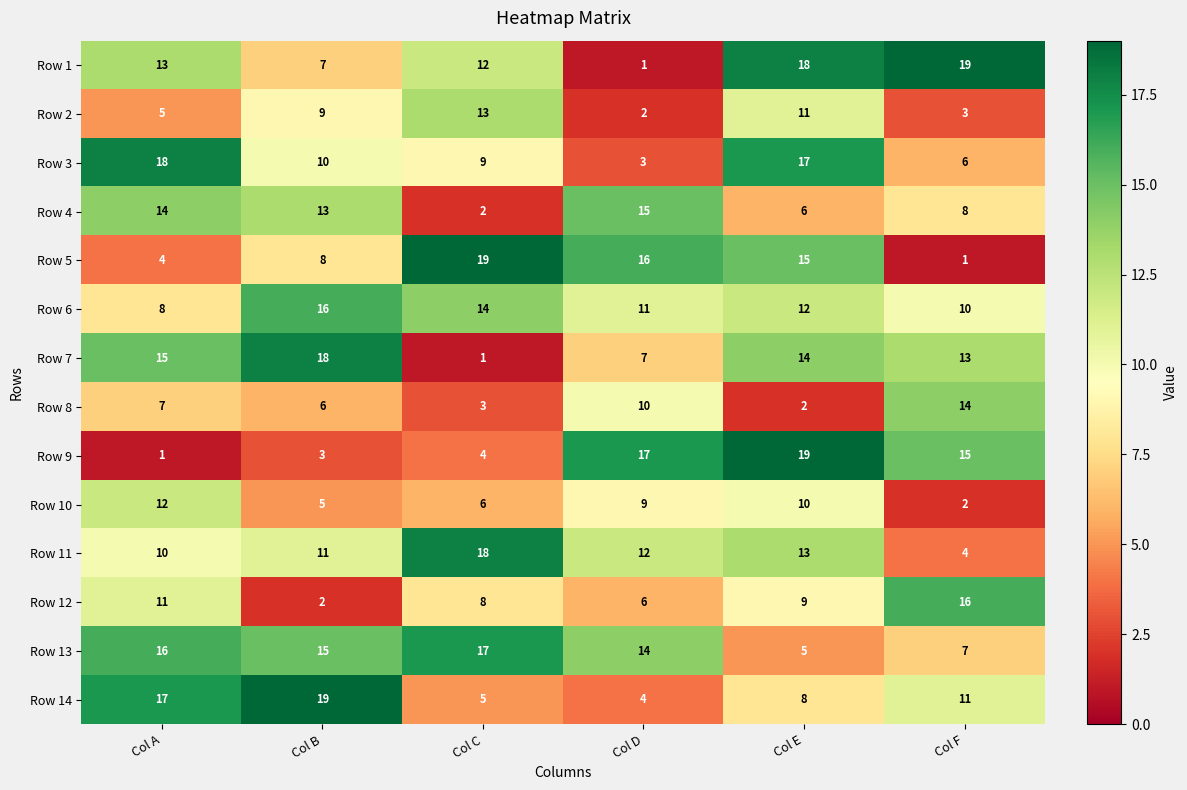

Which category has the lowest value in the Row 4 series?

Col C